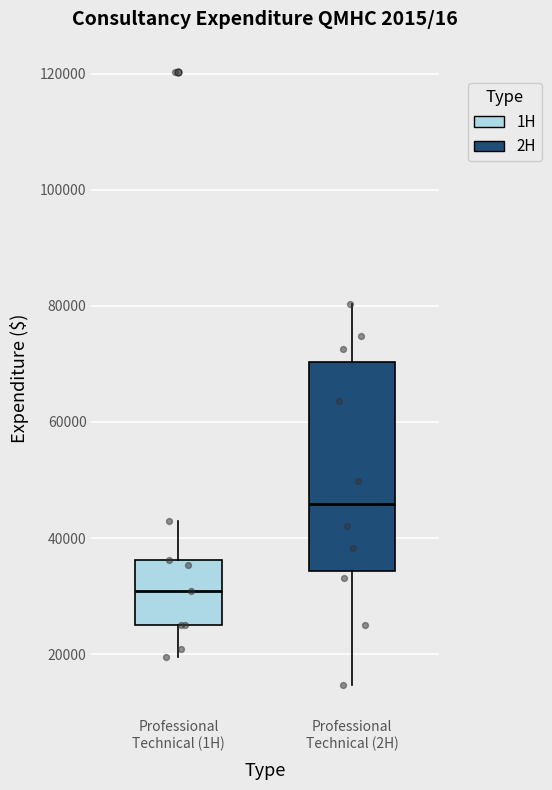

Comparing the boxes themselves (not the whiskers), which one is the tallest?

Professional Technical (2H)